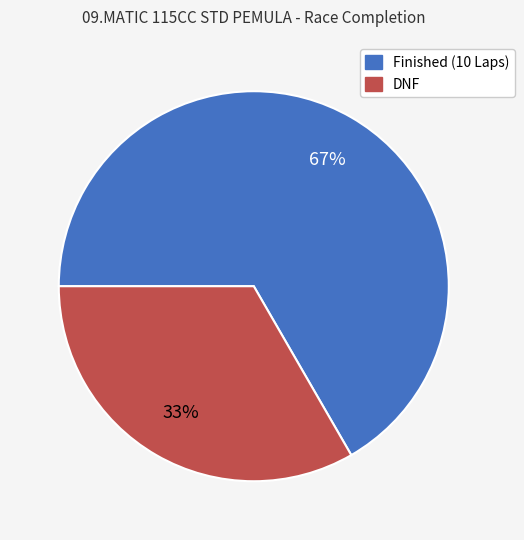

Is there a majority slice in this chart?

Yes